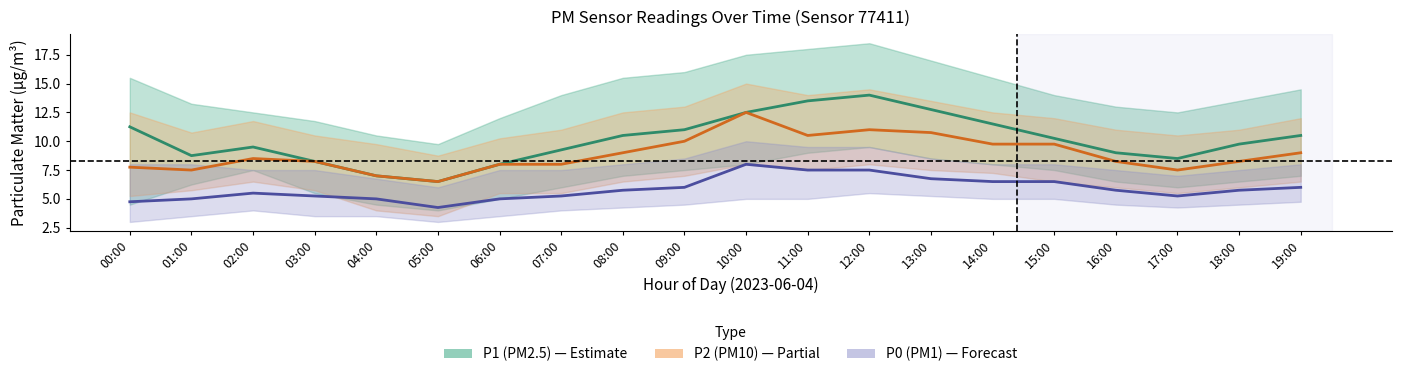

How many interior local valleys does the P1 (PM2.5) series have?

3